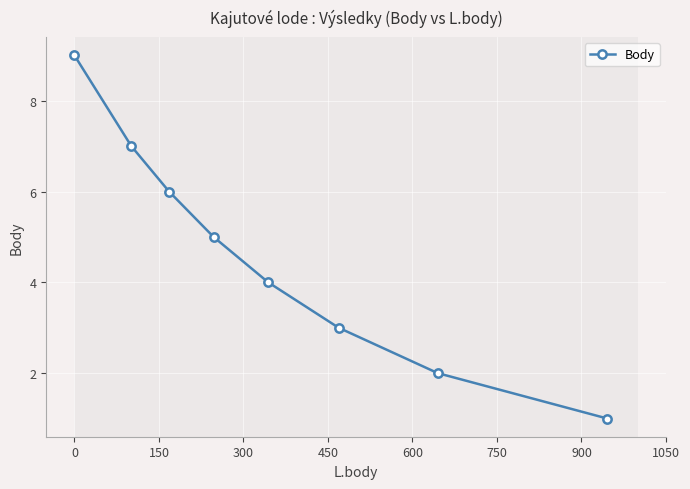

What is the smallest value displayed?

1